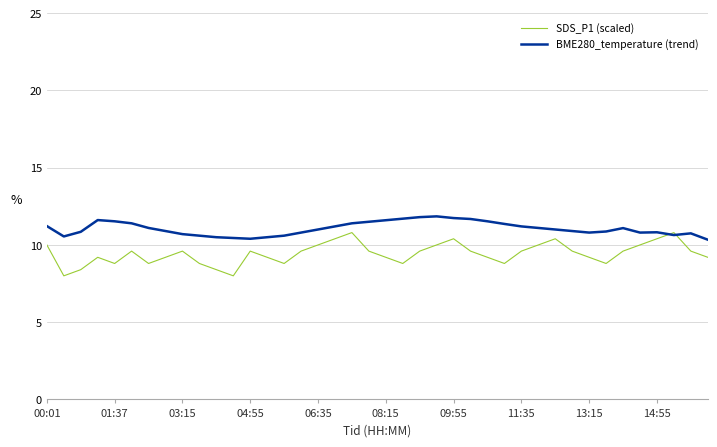

What is the minimum value shown in the chart?

8.0